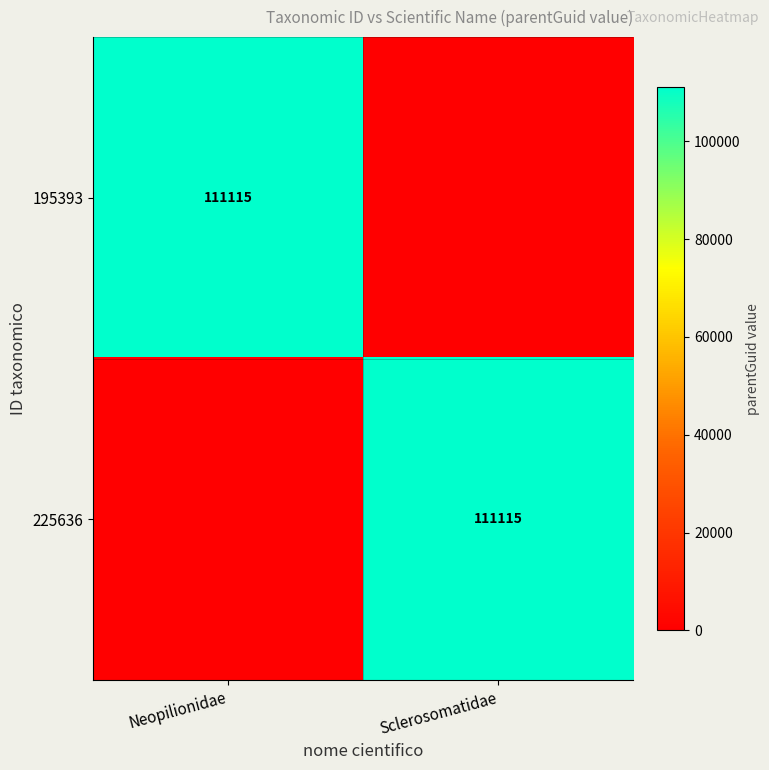

How many series are shown in this chart?

2